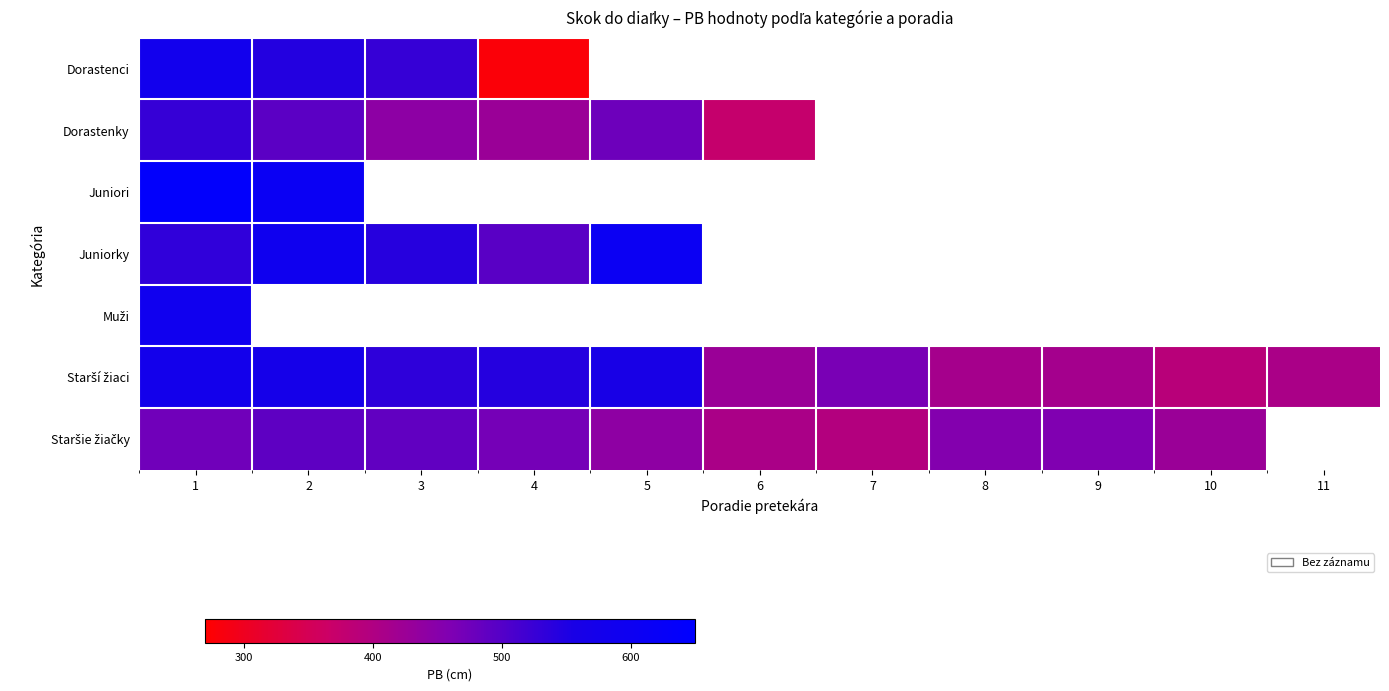

Where is Muži nearest to the value 590?

1